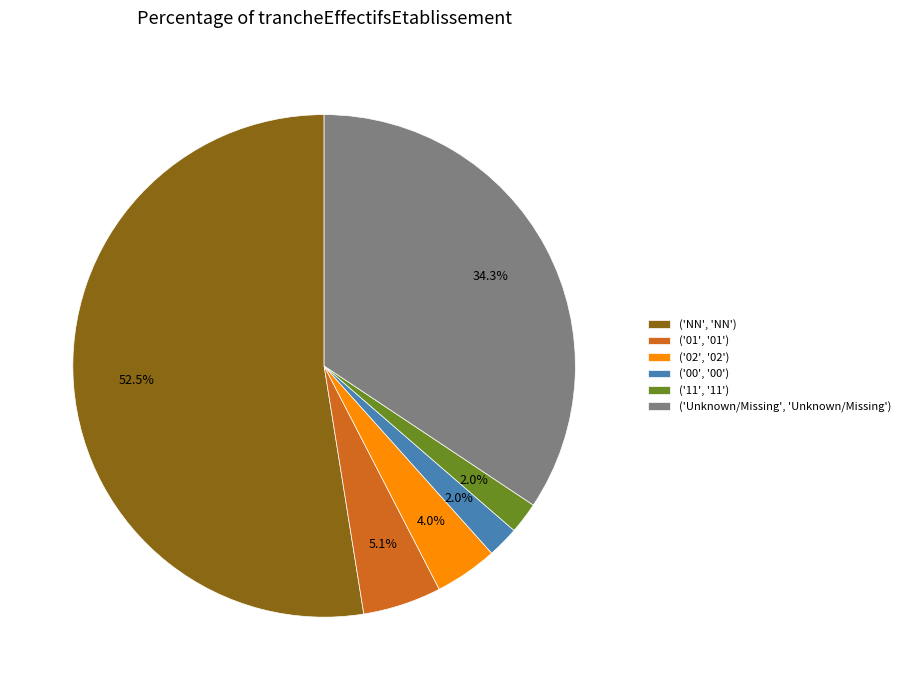

Between ('Unknown/Missing', 'Unknown/Missing') and ('01', '01'), which is larger?

('Unknown/Missing', 'Unknown/Missing')